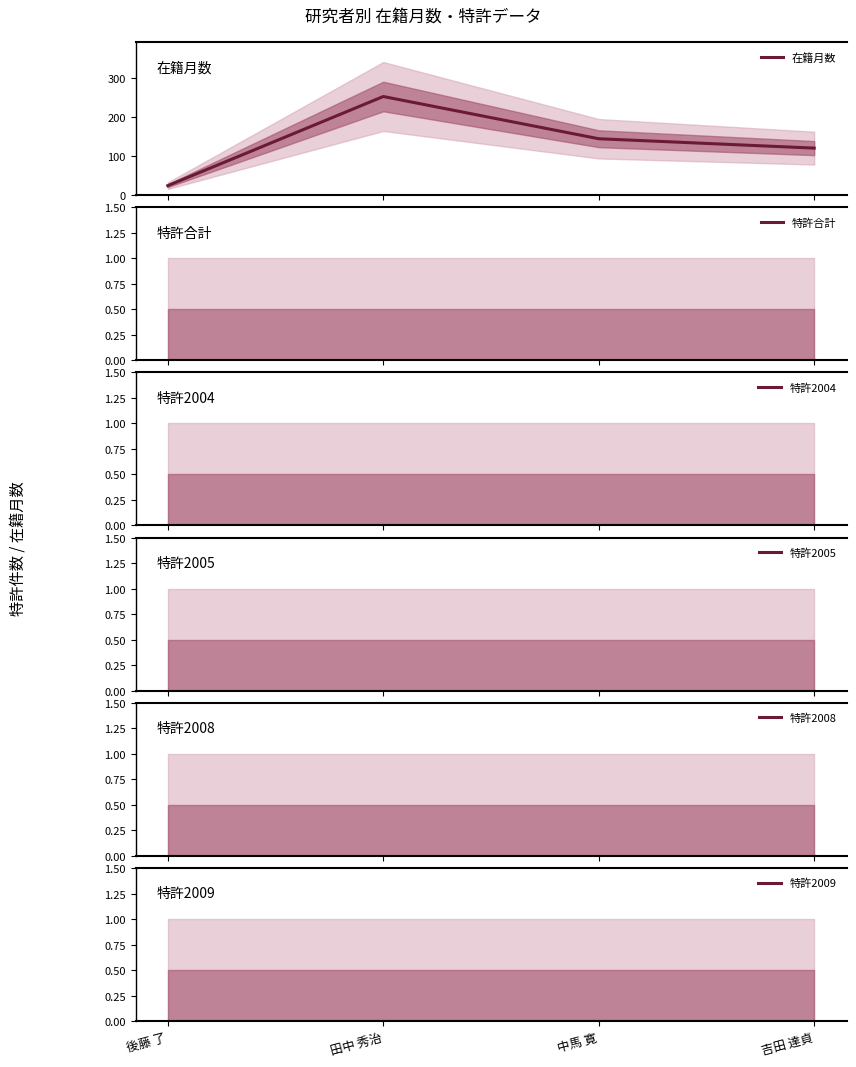

What is the label of the 2nd point from the right?

中馬 寛